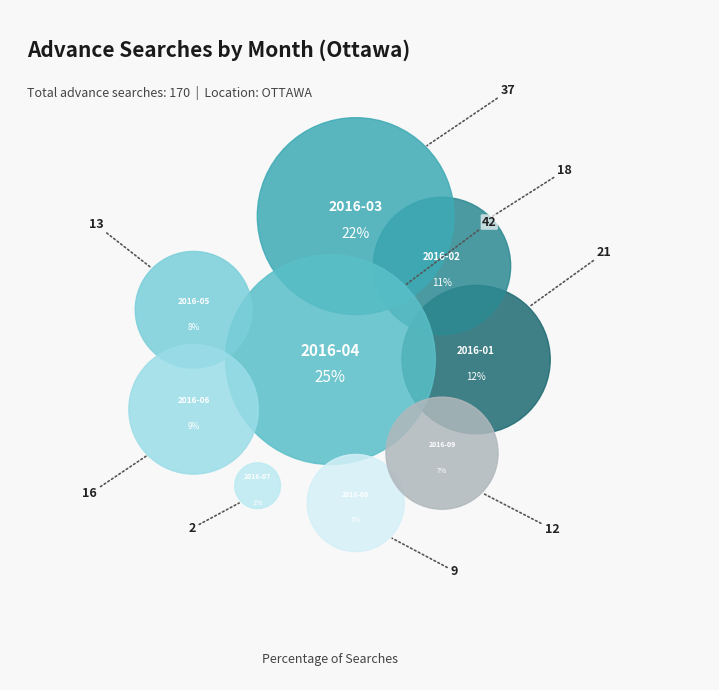

Is there any slice that represents more than half of the pie?

No